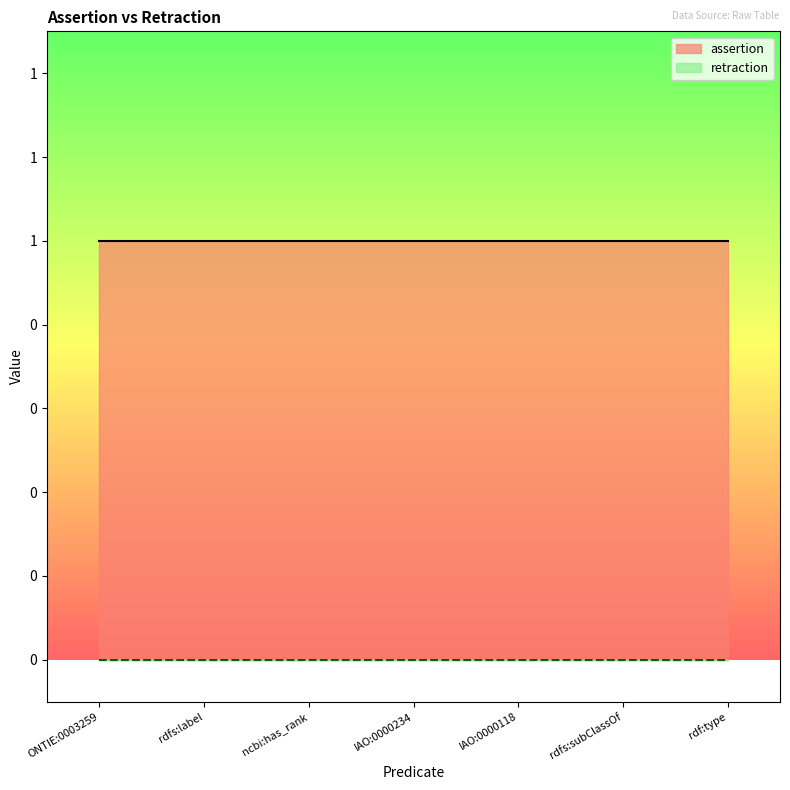

At rdfs:subClassOf, list the series in order from largest to smallest.

assertion, retraction